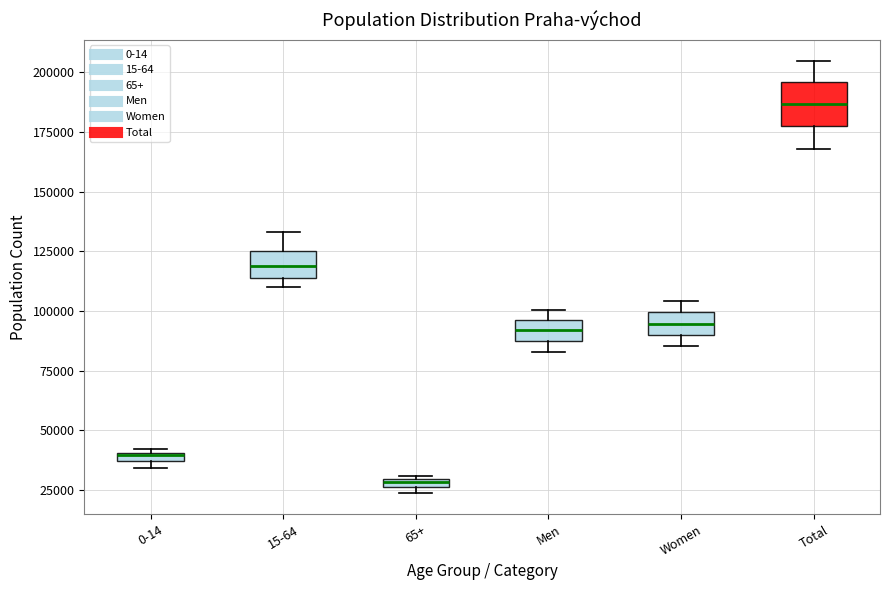

Where is the upper edge of the box for Men on the y-axis? The values are not printed on the chart, so give them approximately, as read against the axis.

95000